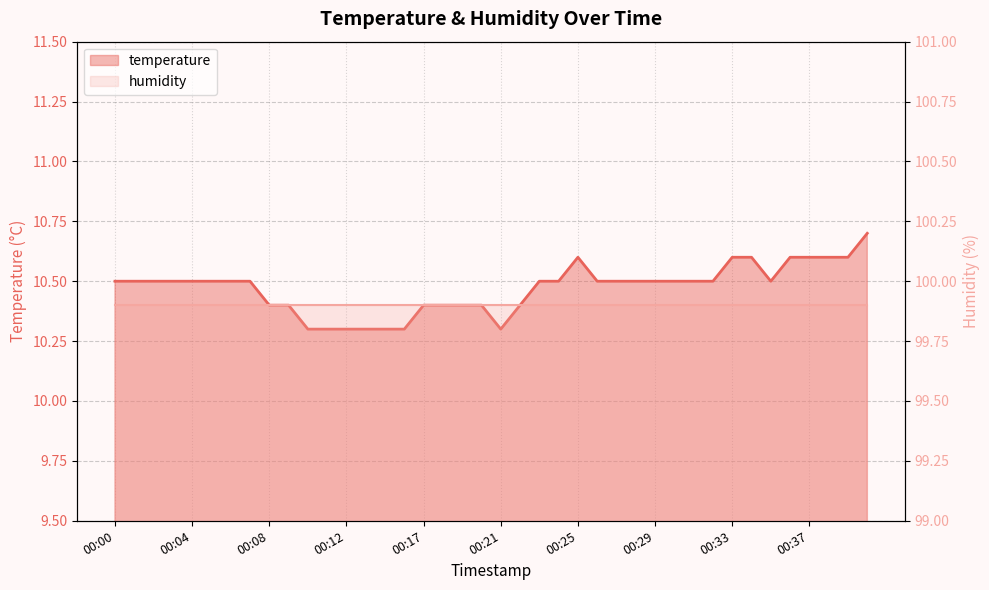

Between 00:01 and 00:11, which is larger?

00:01